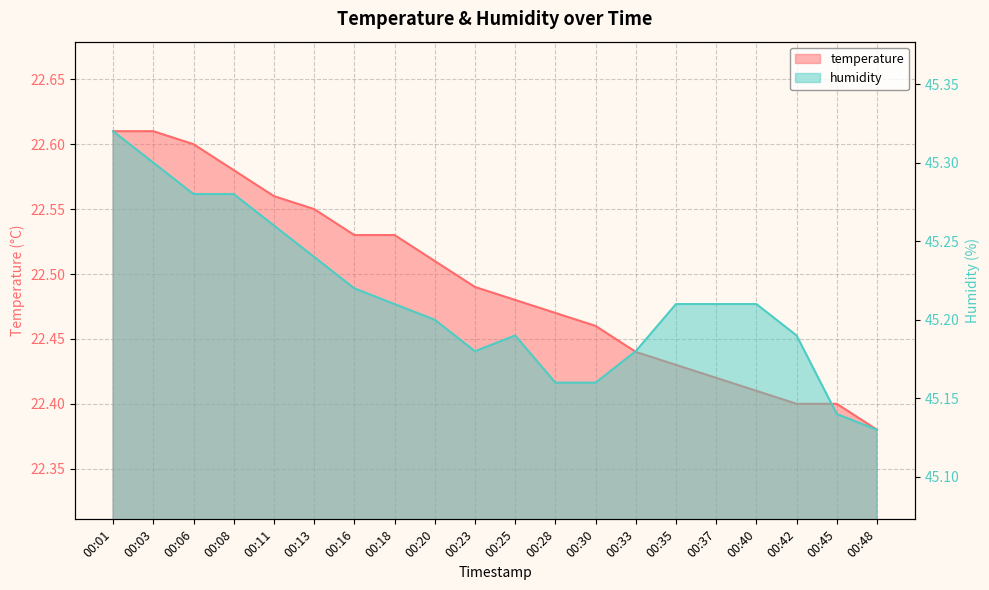

What is the minimum value shown in the chart?

22.4